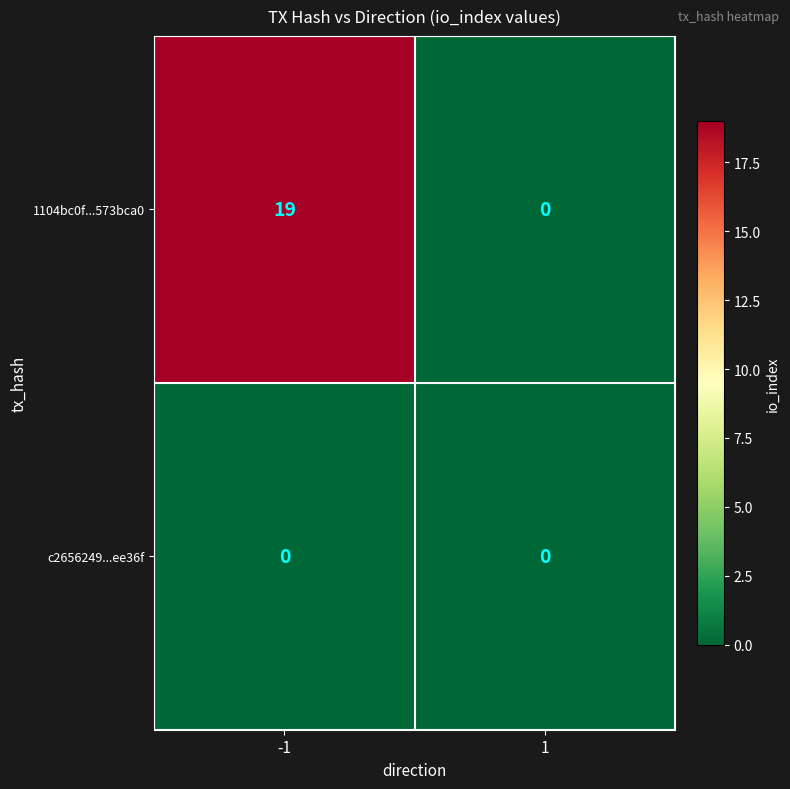

The value of c2656249...ee36f at 1 is 0. True or false?

True